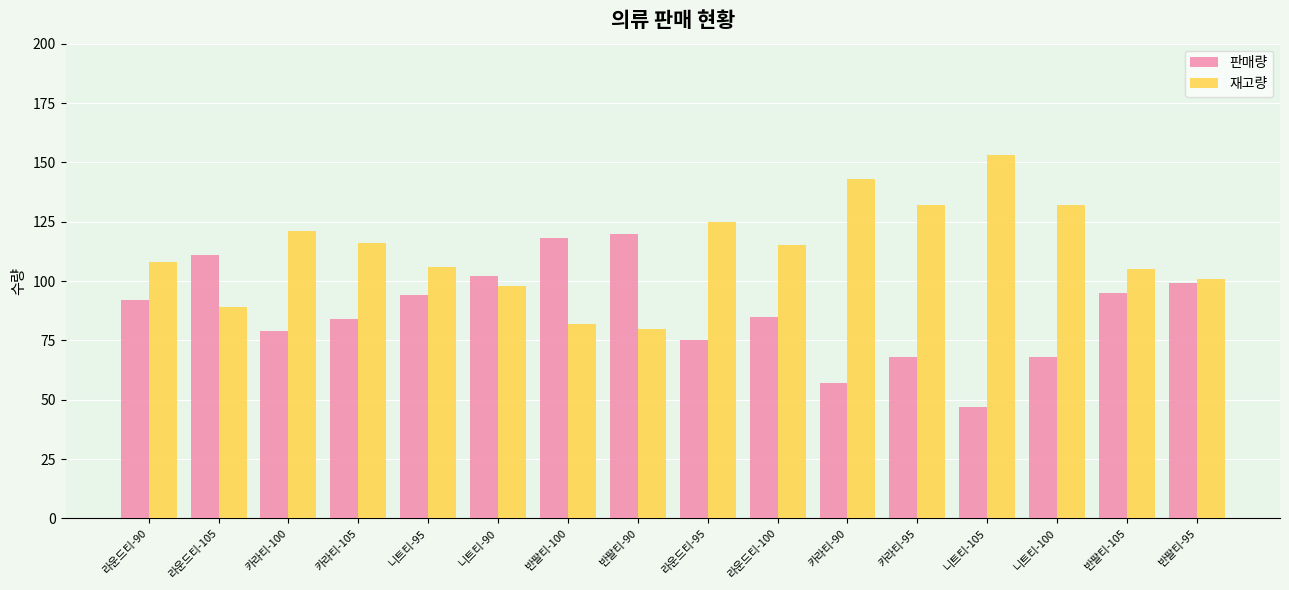

Reading right to left, what are all the values shown in this chart?

판매량: 99	95	68	47	68	57	85	75	120	118	102	94	84	79	111	92
재고량: 101	105	132	153	132	143	115	125	80	82	98	106	116	121	89	108